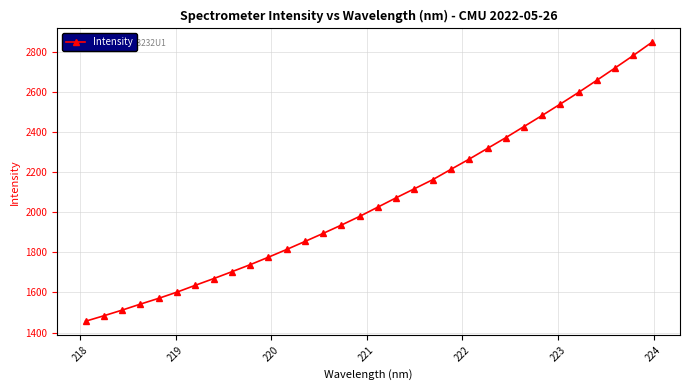

What is the value of the 28th point from the left?

2597.2